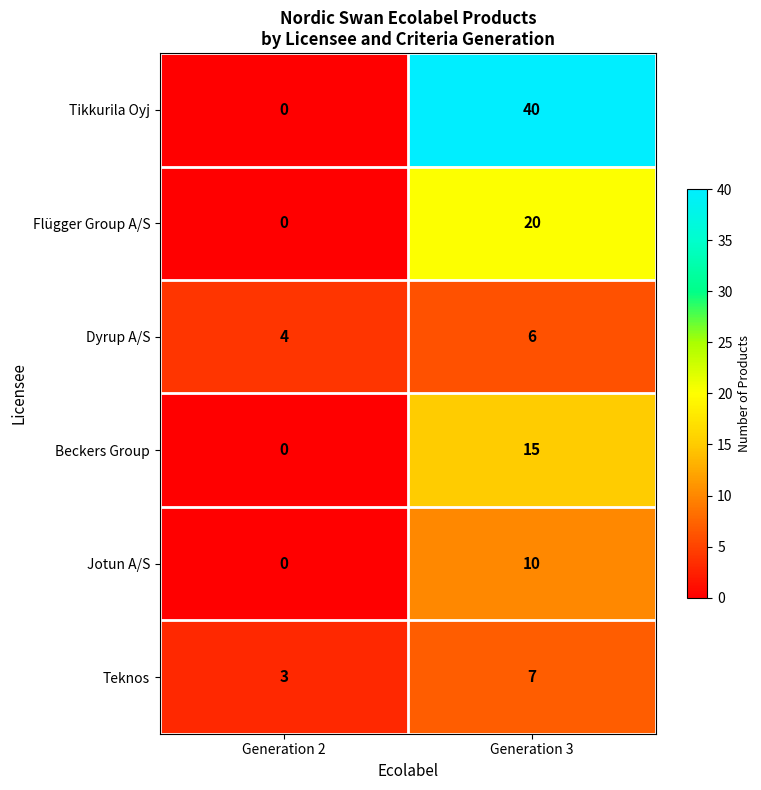

Where is Teknos nearest to the value 5?

Generation 2